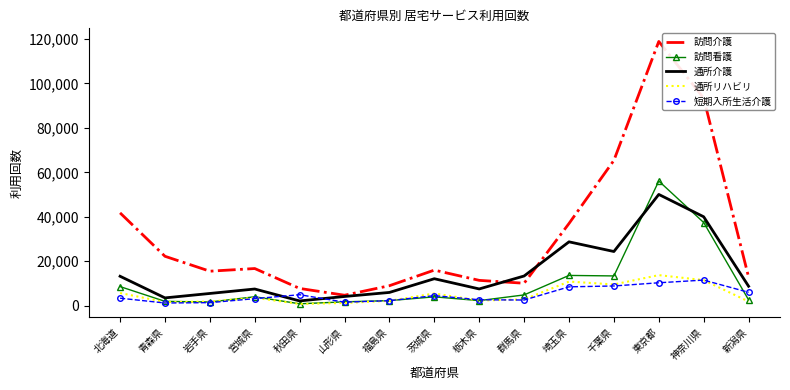

True or false: 通所リハビリ and 訪問介護 intersect in this chart.

False